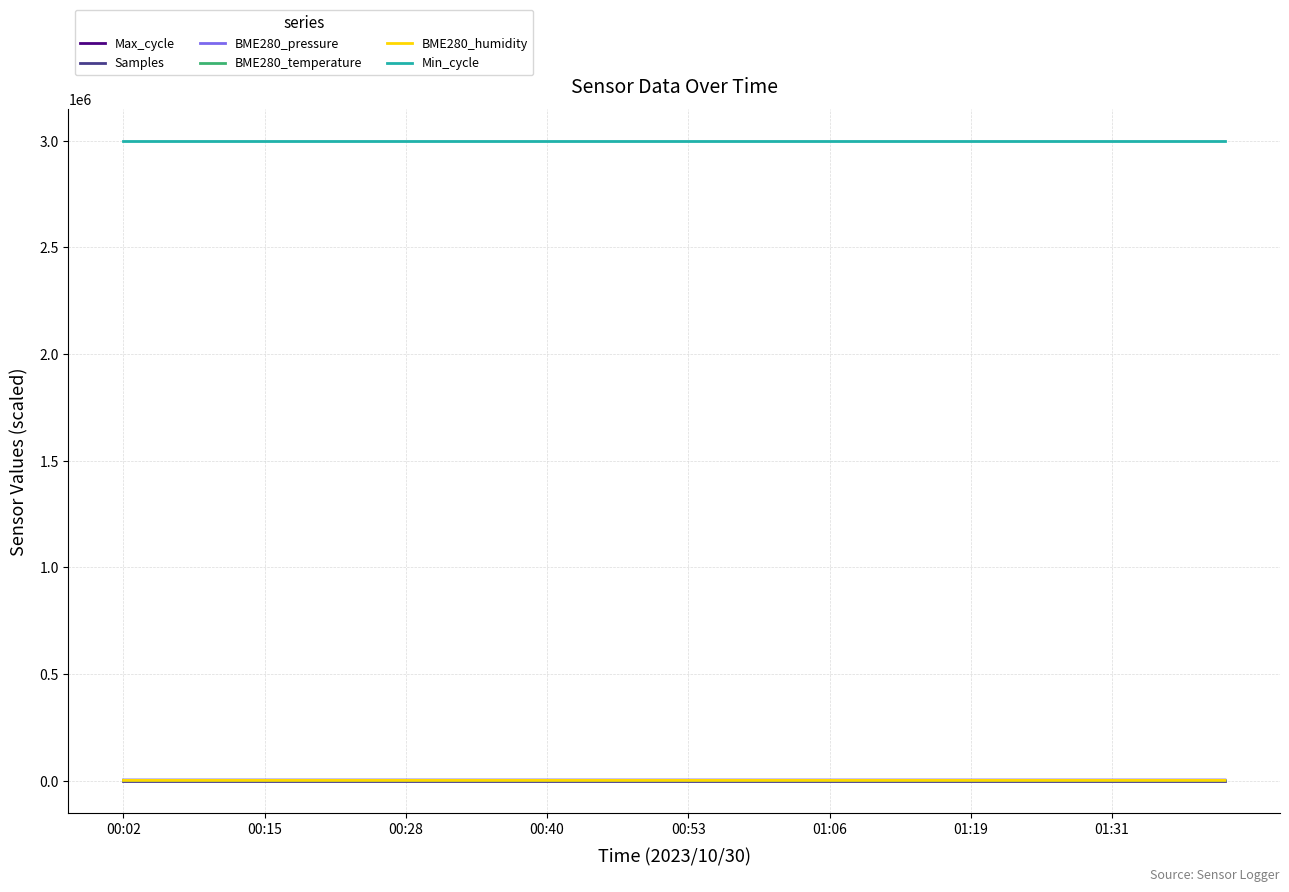

How many data points does each series have?

40